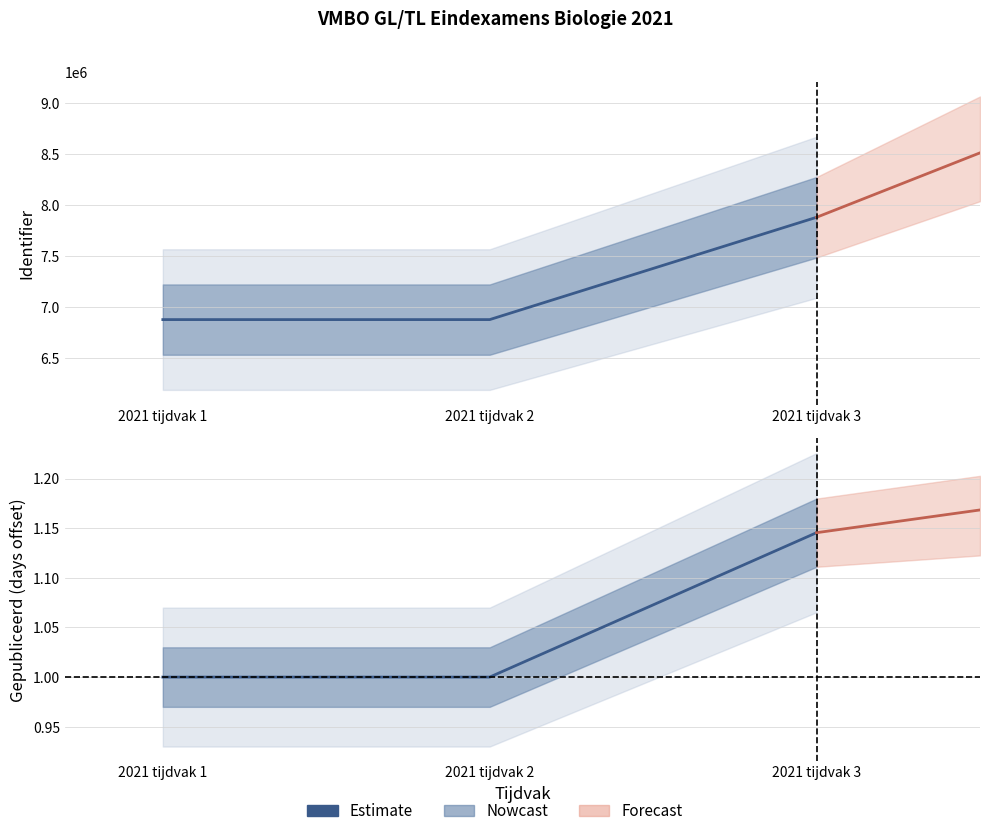

What is the minimum value shown in the chart?

1.0